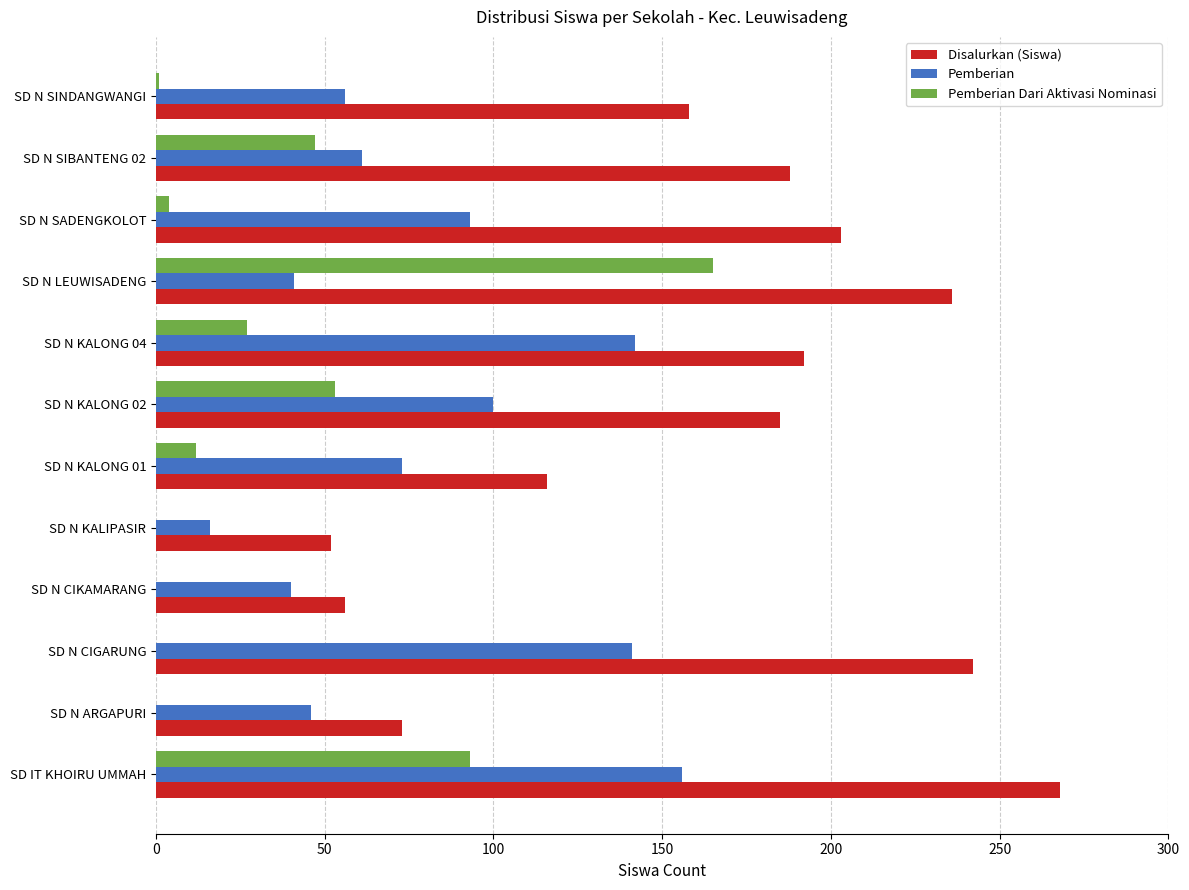

Which series changed the most between SD N LEUWISADENG and SD N SIBANTENG 02?

Pemberian Dari Aktivasi Nominasi